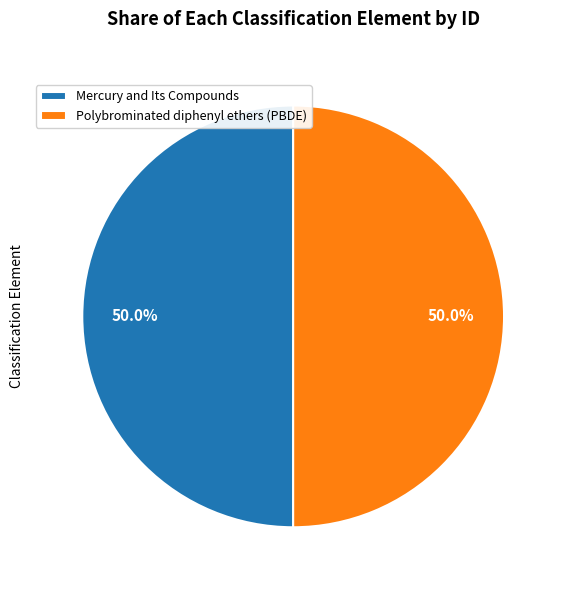

What is the ratio of the value at Mercury and Its Compounds to the value at Polybrominated diphenyl ethers (PBDE)?

1.0